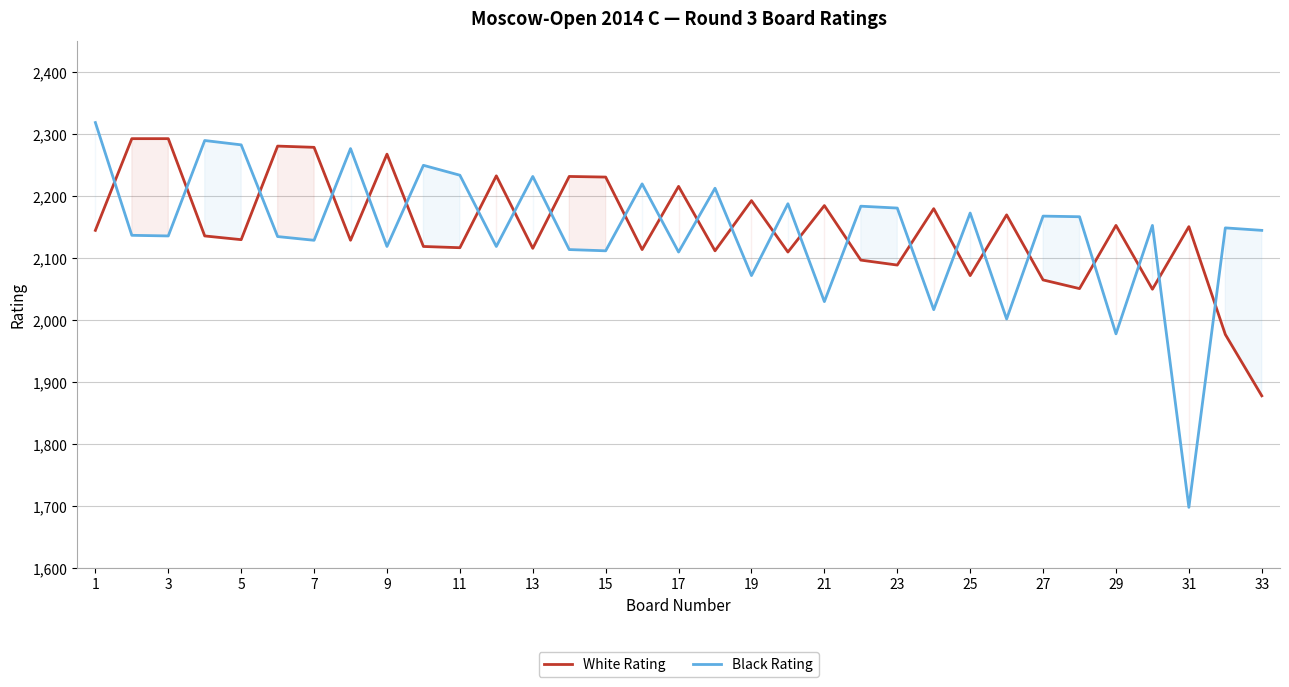

At how many categories does at least one series exceed 1965?

33